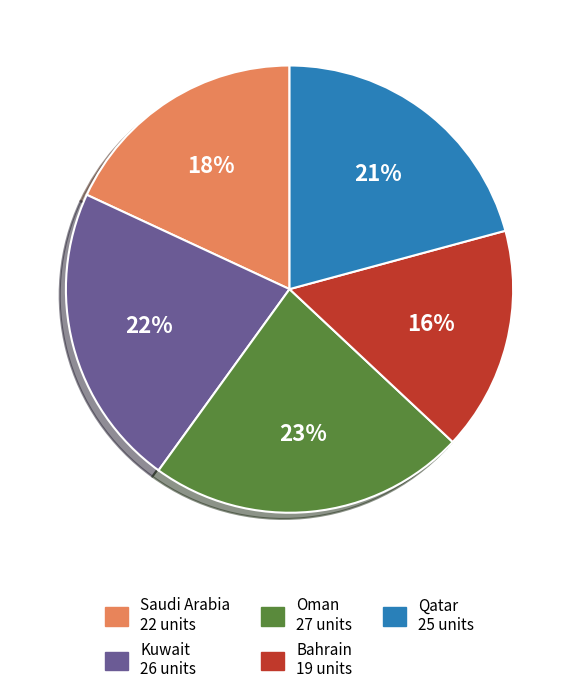

To the nearest percent, what is the average slice percentage?

20%